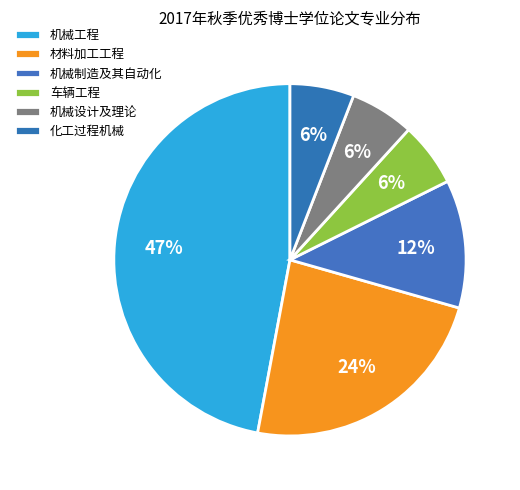

To the nearest percent, what percentage of the pie is 车辆工程?

6%